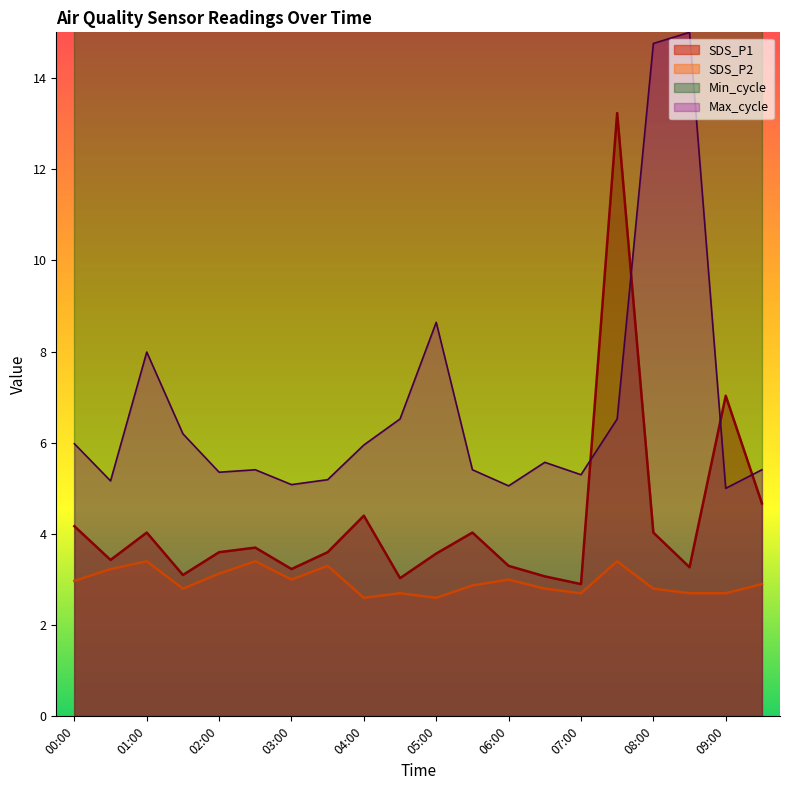

What is the label of the 15th point from the left?

07:00